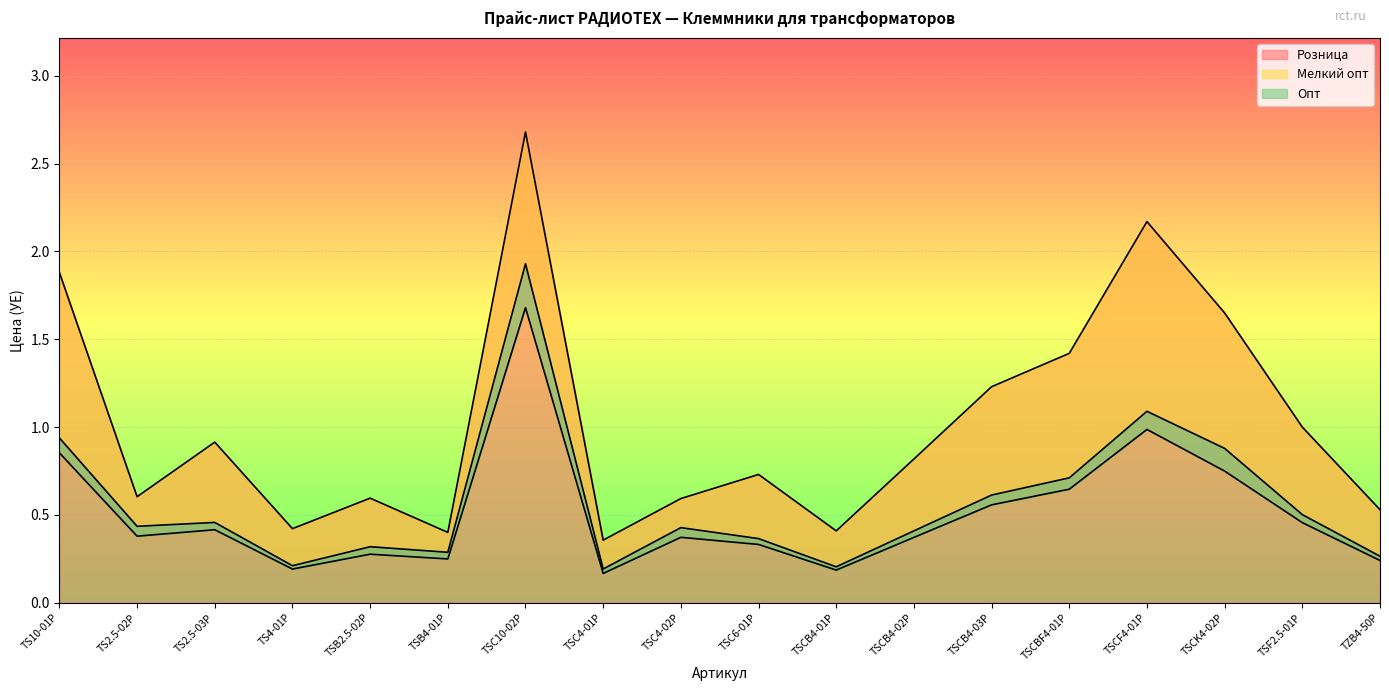

Reading left to right, transcribe all the data shown in this chart.

Розница: 1.9	0.6	0.9	0.4	0.6	0.4	2.7	0.4	0.6	0.7	0.4	0.8	1.2	1.4	2.2	1.6	1.0	0.5
Мелкий опт: 0.9	0.4	0.5	0.2	0.3	0.3	1.9	0.2	0.4	0.4	0.2	0.4	0.6	0.7	1.1	0.9	0.5	0.3
Опт: 0.9	0.4	0.4	0.2	0.3	0.2	1.7	0.2	0.4	0.3	0.2	0.4	0.6	0.6	1.0	0.7	0.5	0.2